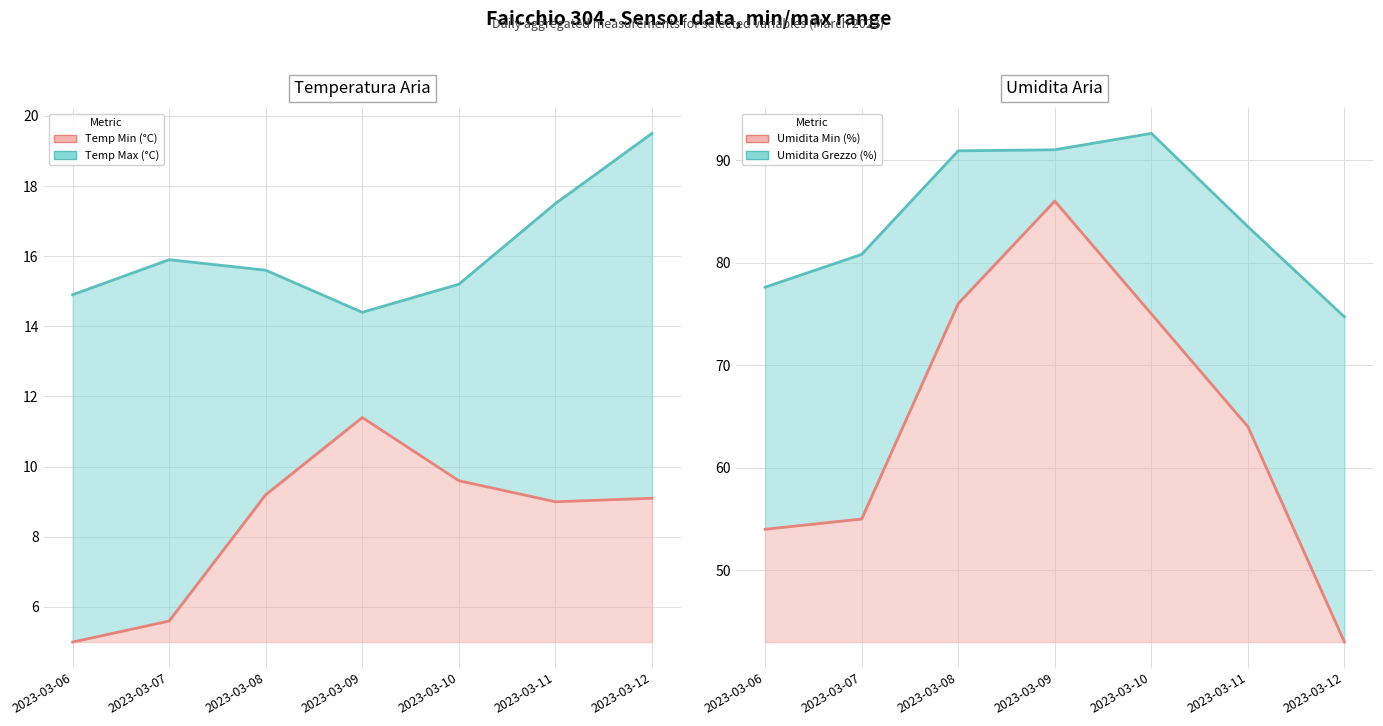

Reading left to right, extract all data points from this chart.

Temp Max (°C) line: 2023-03-06=14.9	2023-03-07=15.9	2023-03-08=15.6	2023-03-09=14.4	2023-03-10=15.2	2023-03-11=17.5	2023-03-12=19.5
Temp Min (°C) line: 2023-03-06=5.0	2023-03-07=5.6	2023-03-08=9.2	2023-03-09=11.4	2023-03-10=9.6	2023-03-11=9.0	2023-03-12=9.1
Umidita Grezzo (%) line: 2023-03-06=77.6	2023-03-07=80.8	2023-03-08=90.9	2023-03-09=91.0	2023-03-10=92.6	2023-03-11=83.5	2023-03-12=74.7
Umidita Min (%) line: 2023-03-06=54.0	2023-03-07=55.0	2023-03-08=76.0	2023-03-09=86.0	2023-03-10=75.0	2023-03-11=64.0	2023-03-12=43.0